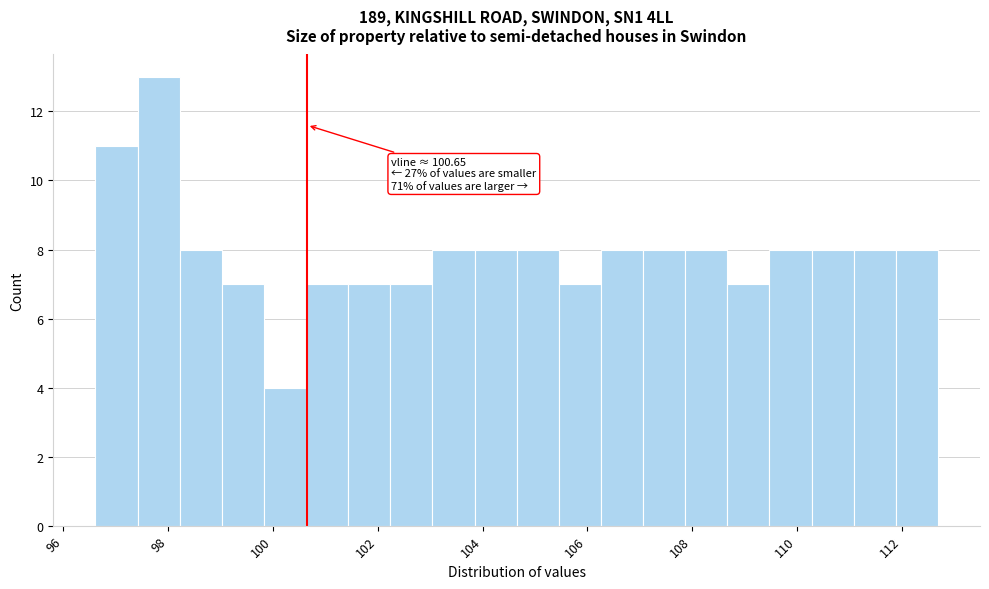

Over which range of the x-axis is the bar tallest?

97.4 to 98.2